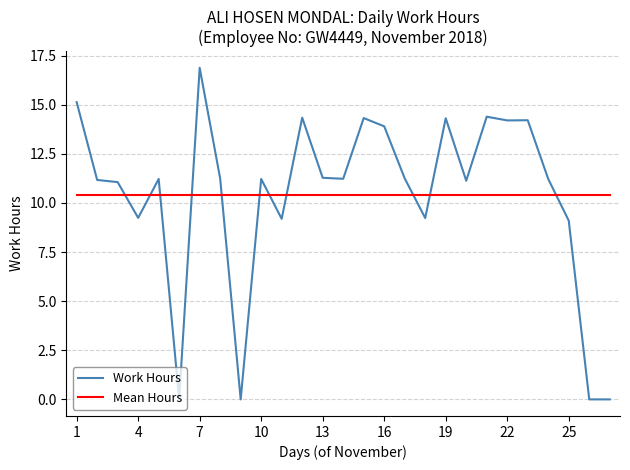

True or false: Mean Hours and Work Hours cross at least once.

True